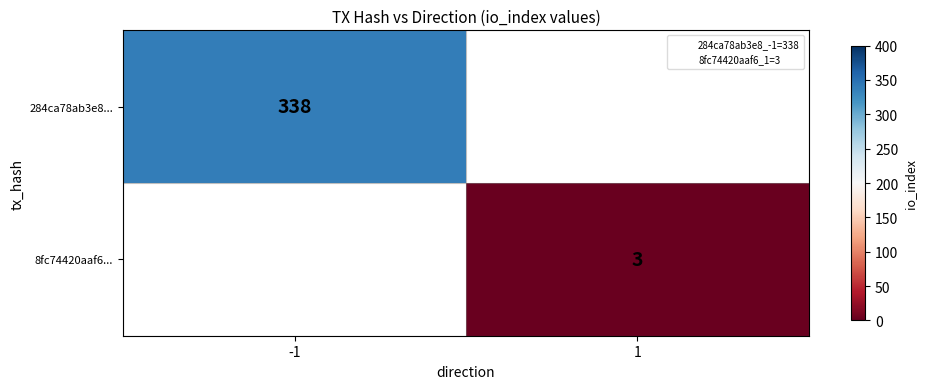

The value of 8fc74420aaf6... at 1 is 1.1. True or false?

False